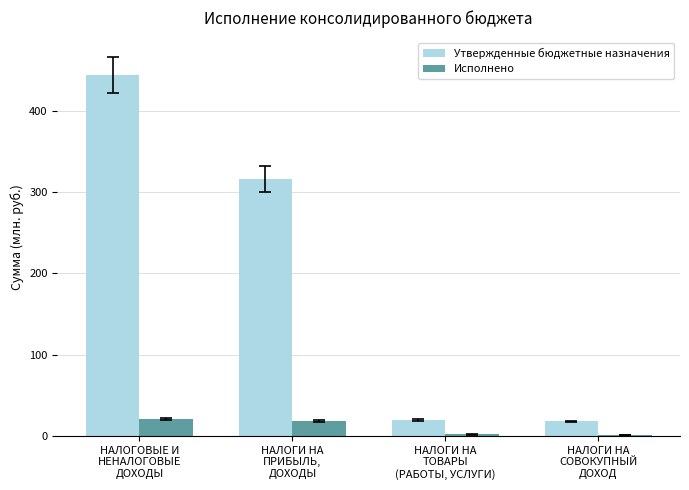

The Утвержденные бюджетные назначения series shows 19.9 at НАЛОГИ НА
ТОВАРЫ
(РАБОТЫ, УСЛУГИ). True or false?

True